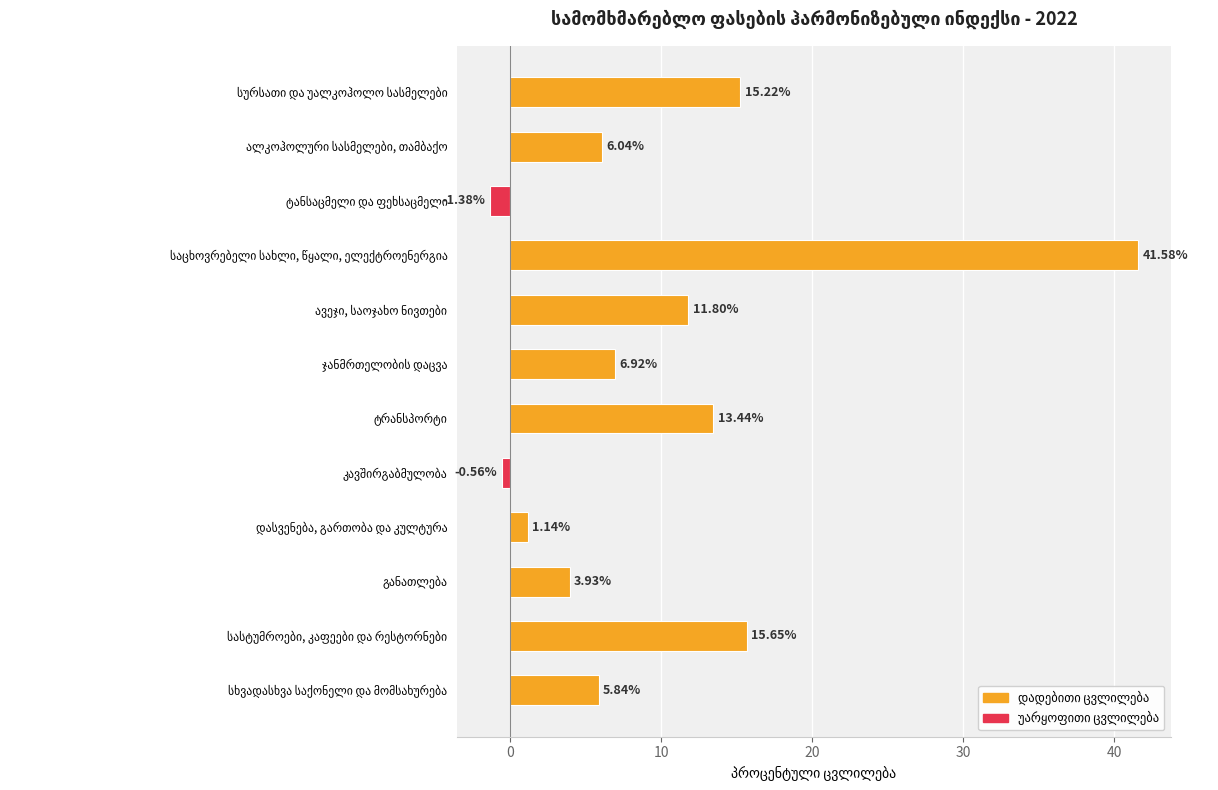

What is the difference between the maximum and second lowest values?

42.1